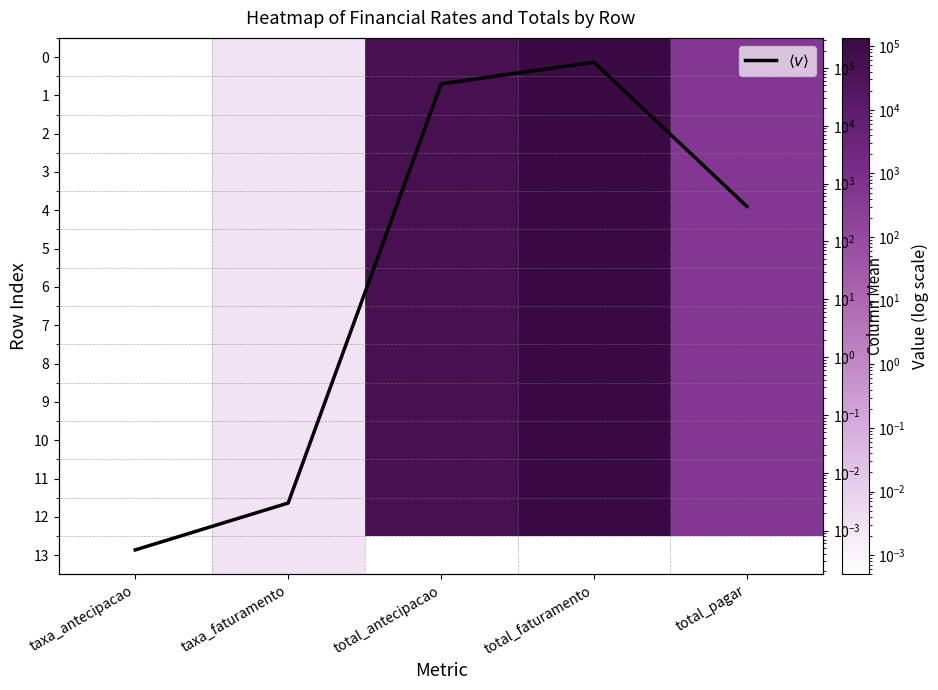

What is the difference between the second highest and minimum values in the 0 series?

57217.3